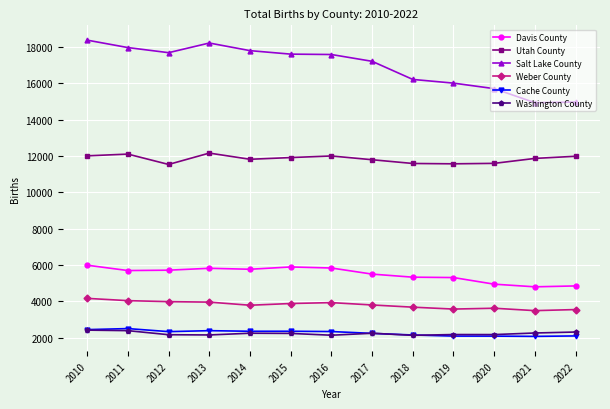

How many distinct data groups are displayed?

6